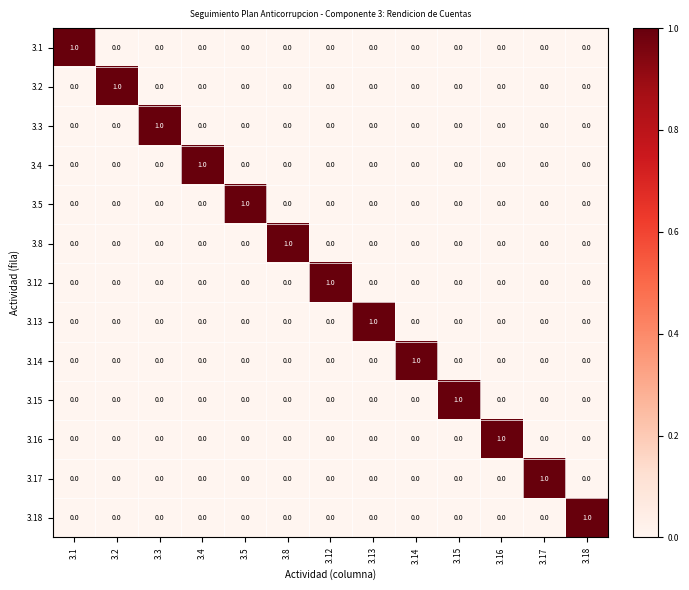

The value of 3.1 at 3.16 is -1. True or false?

False